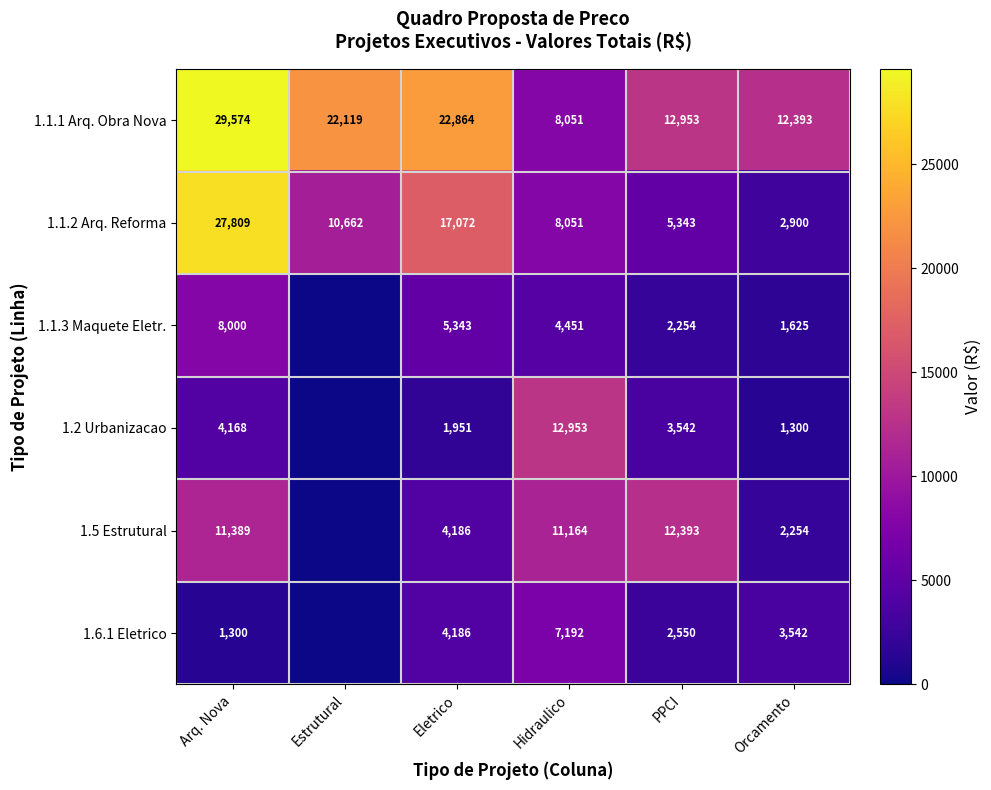

Which has a higher value, Orcamento or PPCI?

PPCI